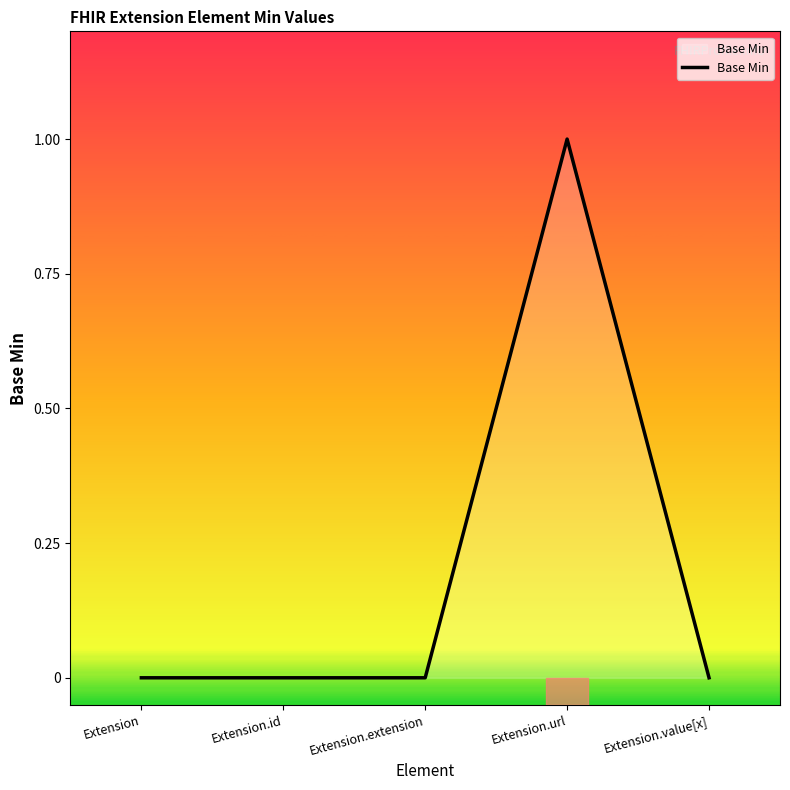

Does the chart have visible grid lines?

No